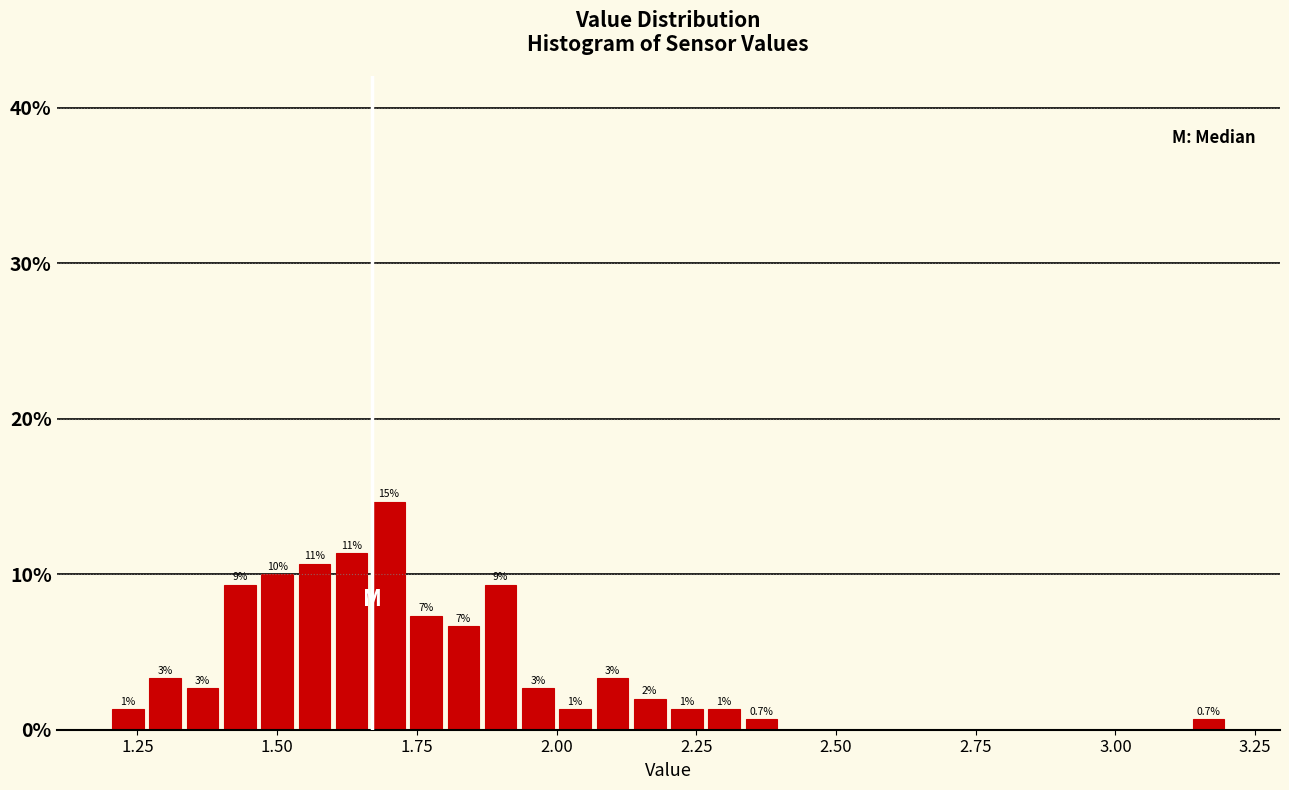

Around what value on the x-axis is the tallest bar? Give the approximate position of its centre, as read against the axis.

1.70